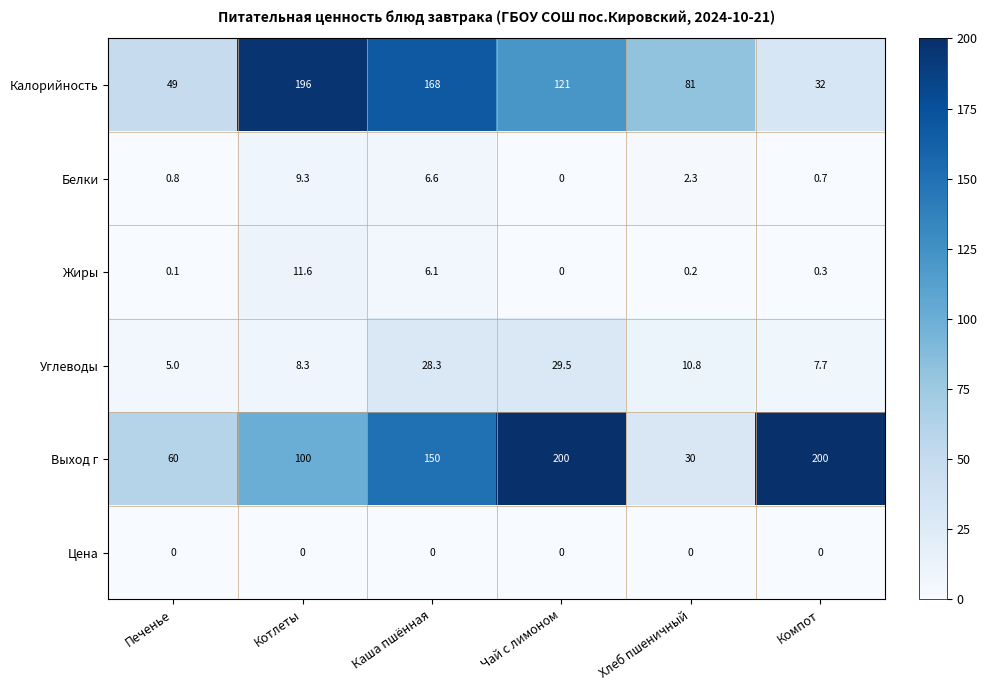

How many categories are shown in the chart?

6